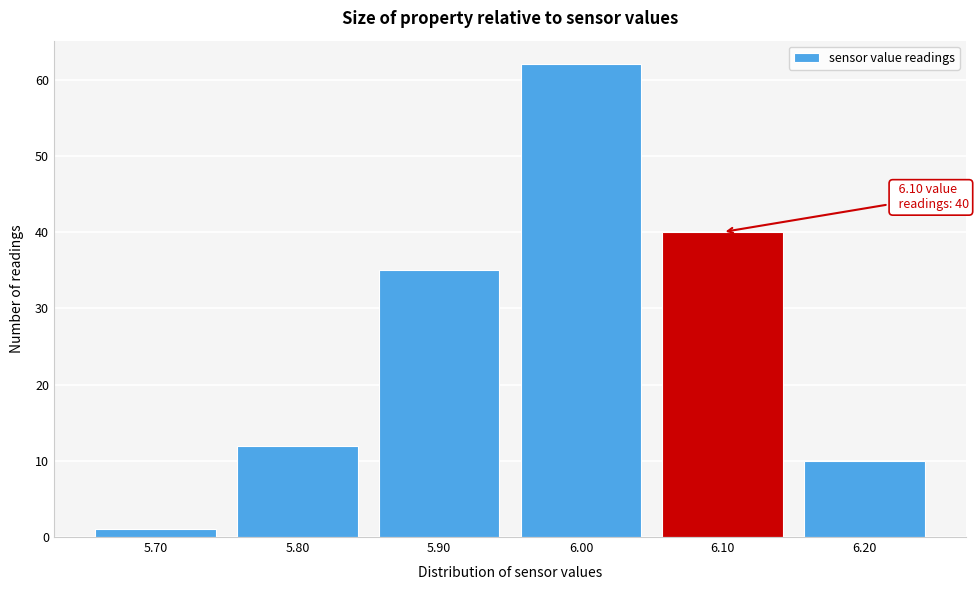

Reading left to right, what are all the values shown in this chart?

5.70=1	5.80=12	5.90=35	6.00=62	6.10=40	6.20=10